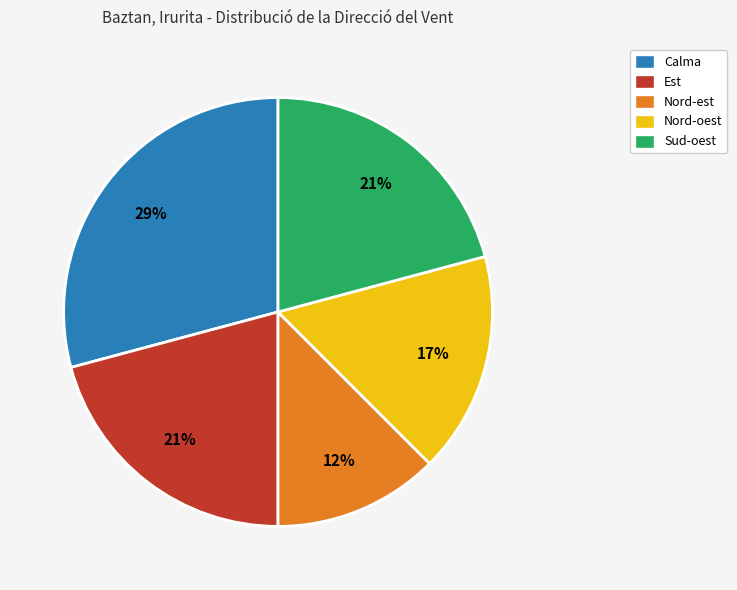

To the nearest percent, what portion does Est represent?

21%